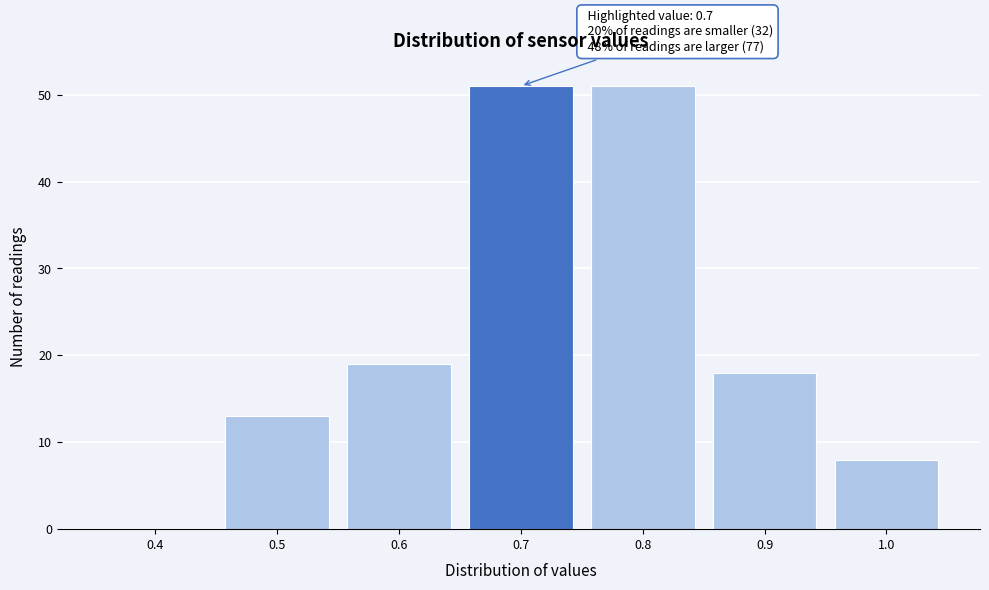

Reading left to right, list all the values displayed in this chart.

0.4=0	0.5=13	0.6=19	0.7=51	0.8=51	0.9=18	1.0=8